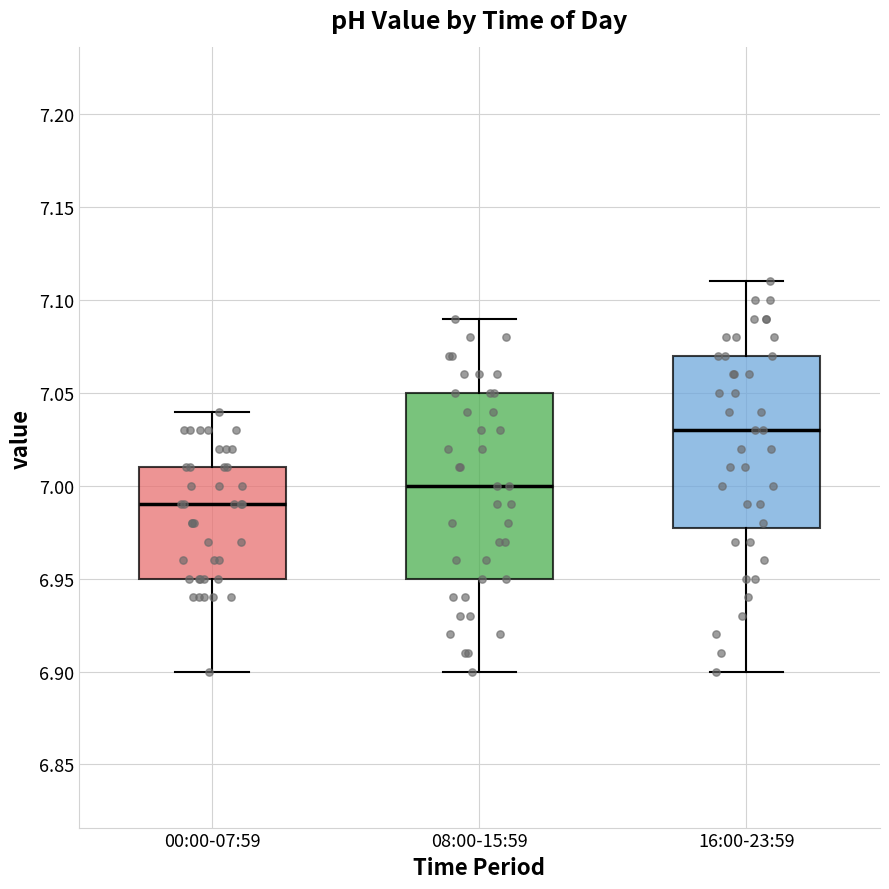

Which box is the tallest, from its lower edge to its upper edge?

08:00-15:59